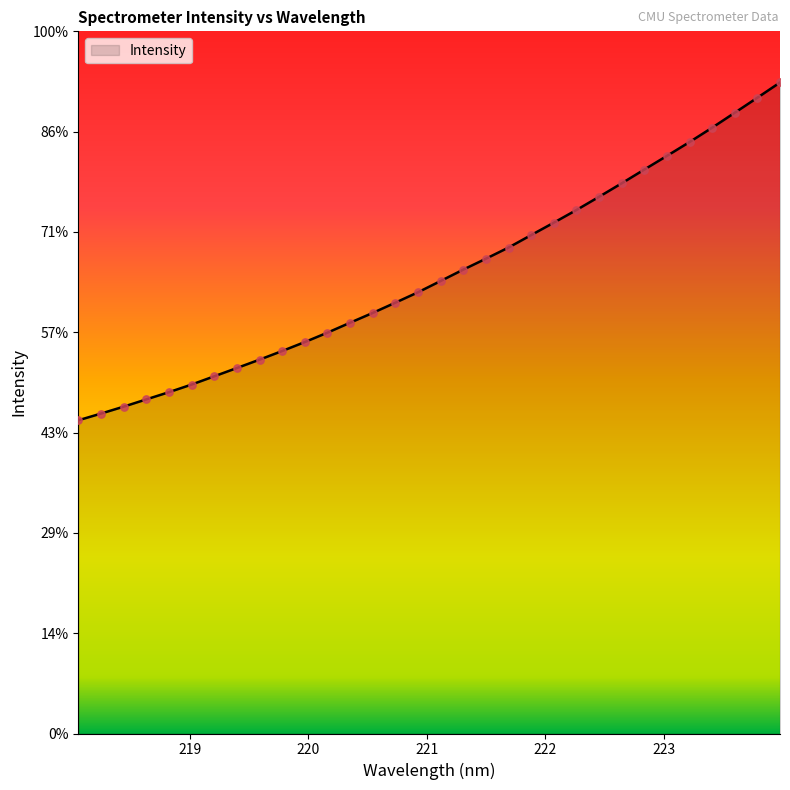

Is this an area chart (filled region under the line)?

Yes